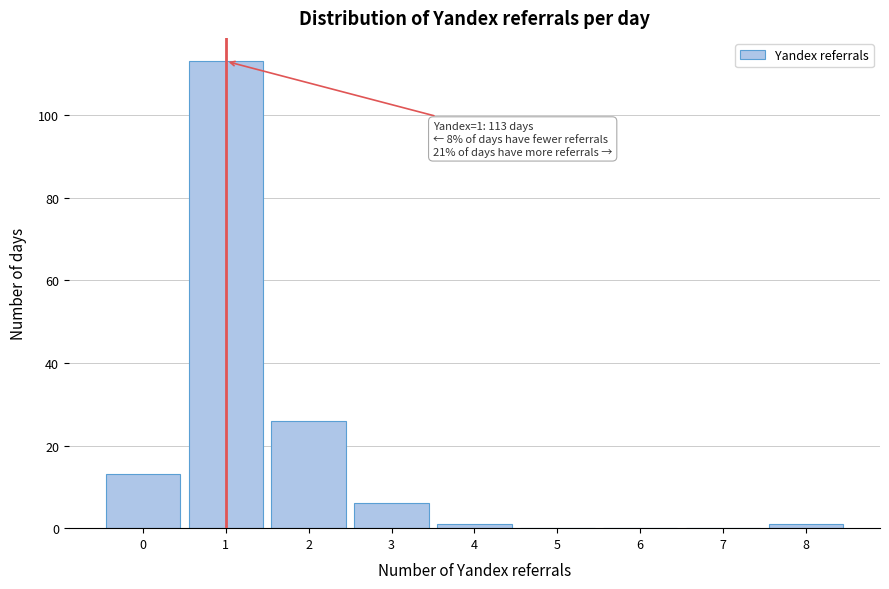

Which range on the x-axis has the tallest bar?

0.5 to 1.5